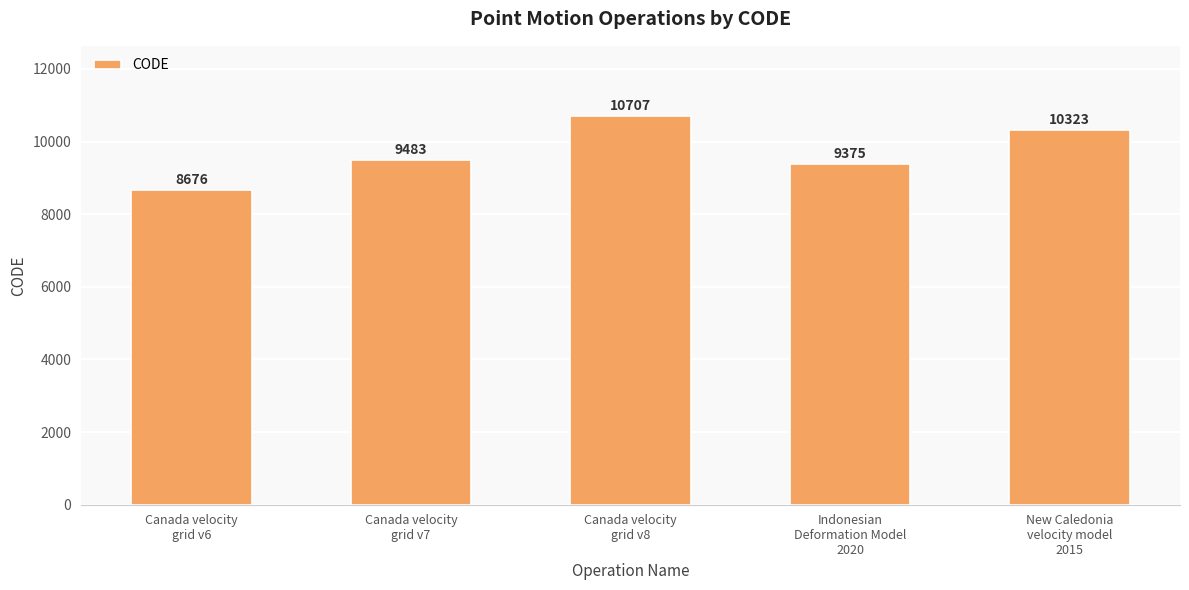

Is it true that the value at New Caledonia
velocity model
2015 is 16549?

False